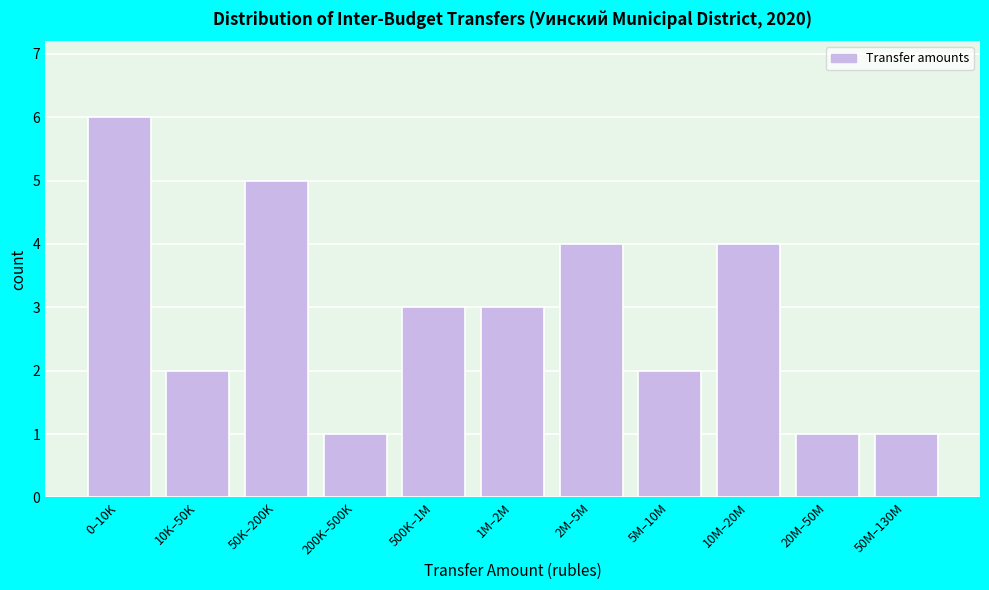

Reading left to right, extract all data points from this chart.

0–10K=6	10K–50K=2	50K–200K=5	200K–500K=1	500K–1M=3	1M–2M=3	2M–5M=4	5M–10M=2	10M–20M=4	20M–50M=1	50M–130M=1